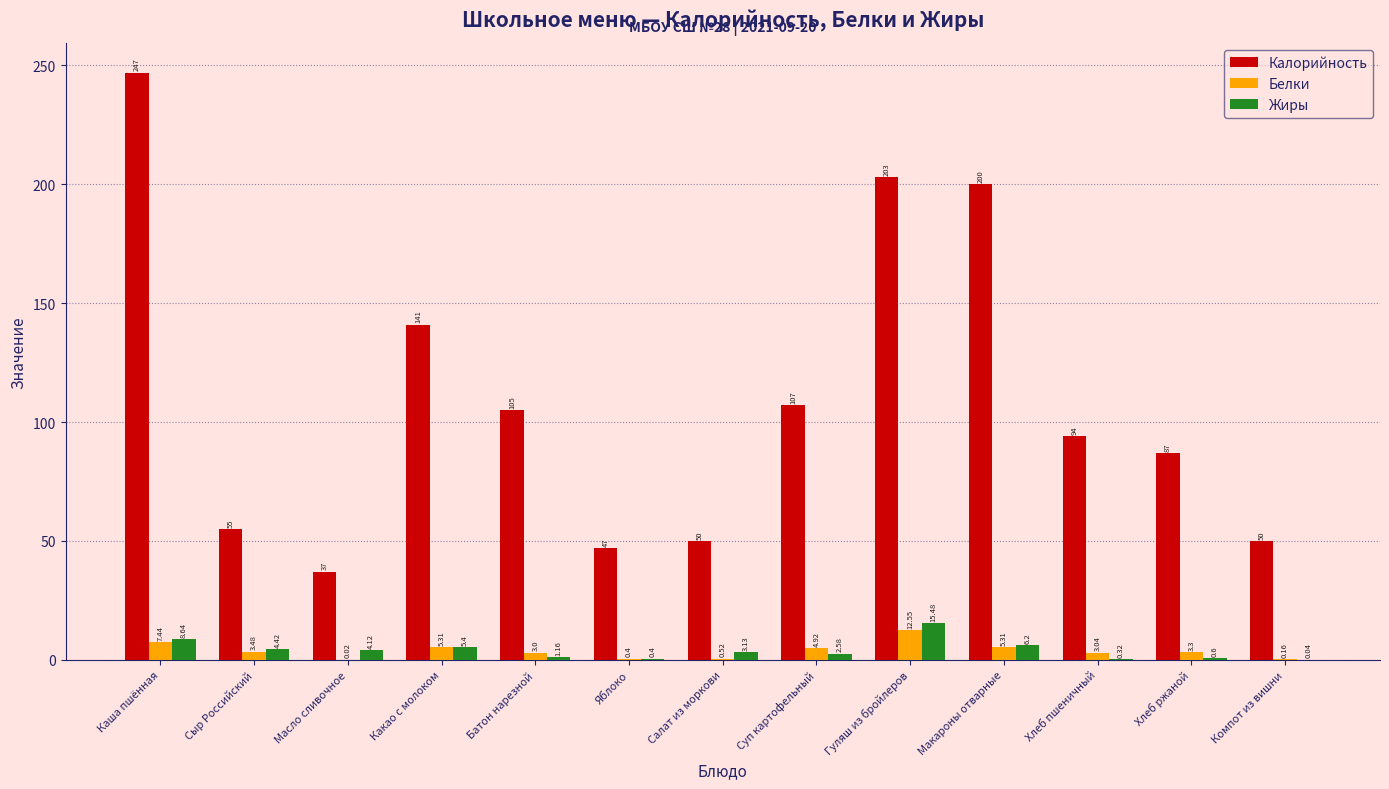

How many series are shown in this chart?

3